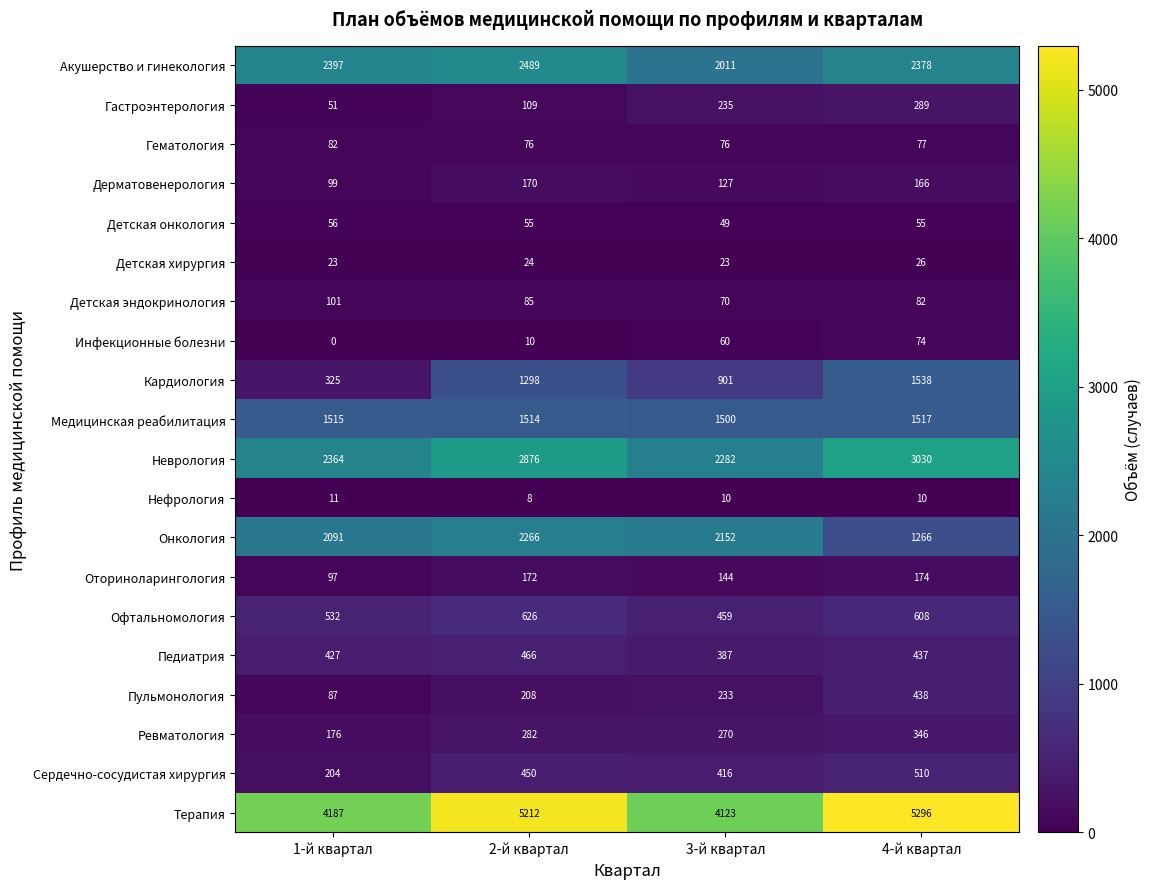

Is it true that Нефрология equals 3 at 3-й квартал?

False